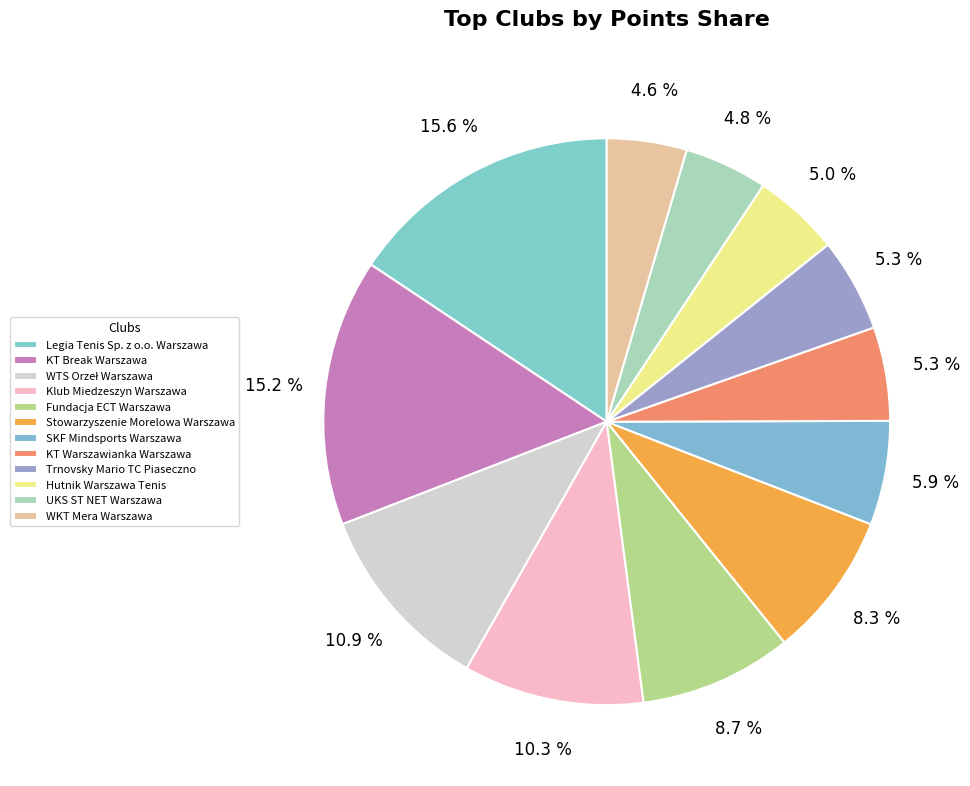

How many slices are in this pie chart?

12